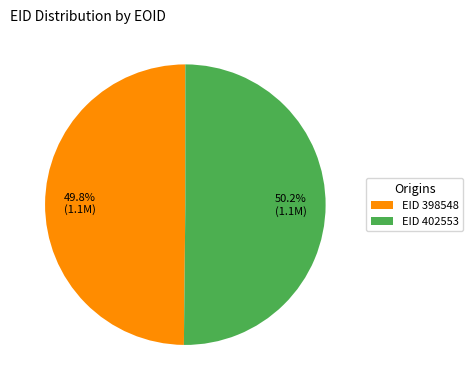

What is the ratio of the value at EID 398548 to the value at EID 402553?

1.0